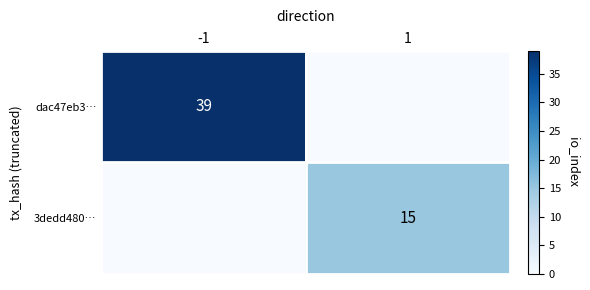

Is it true that 3dedd480… equals 15 at 1?

True